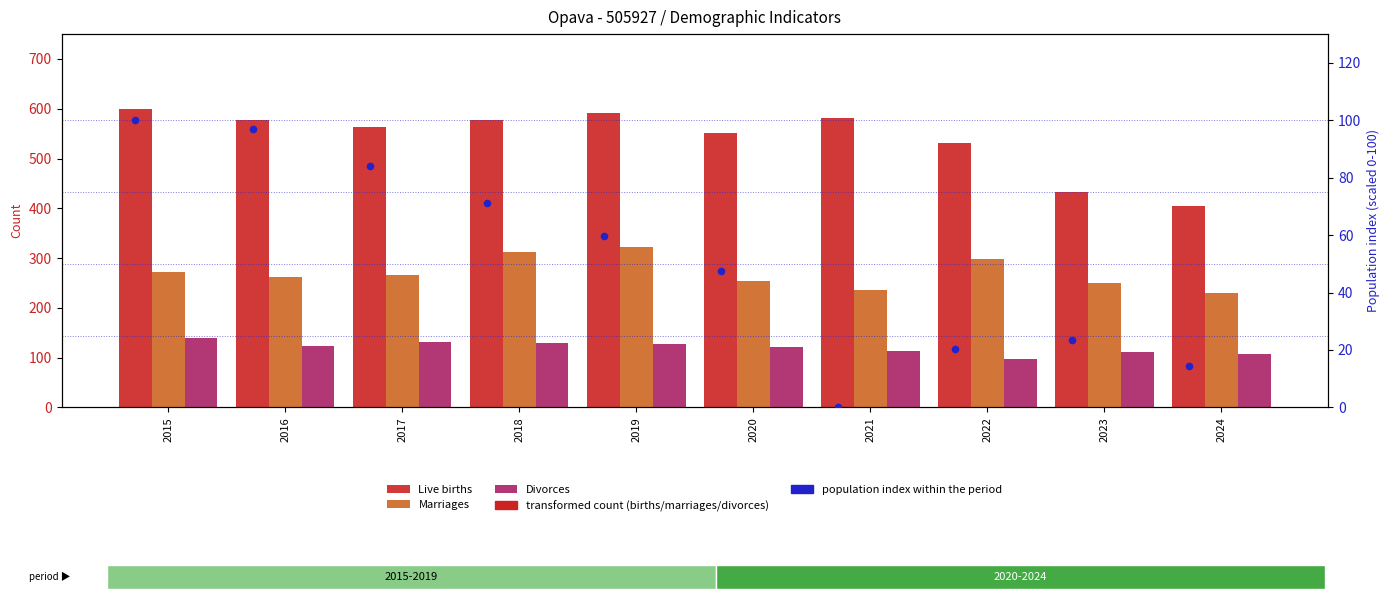

Which series has the widest spread of Y values?

Live births